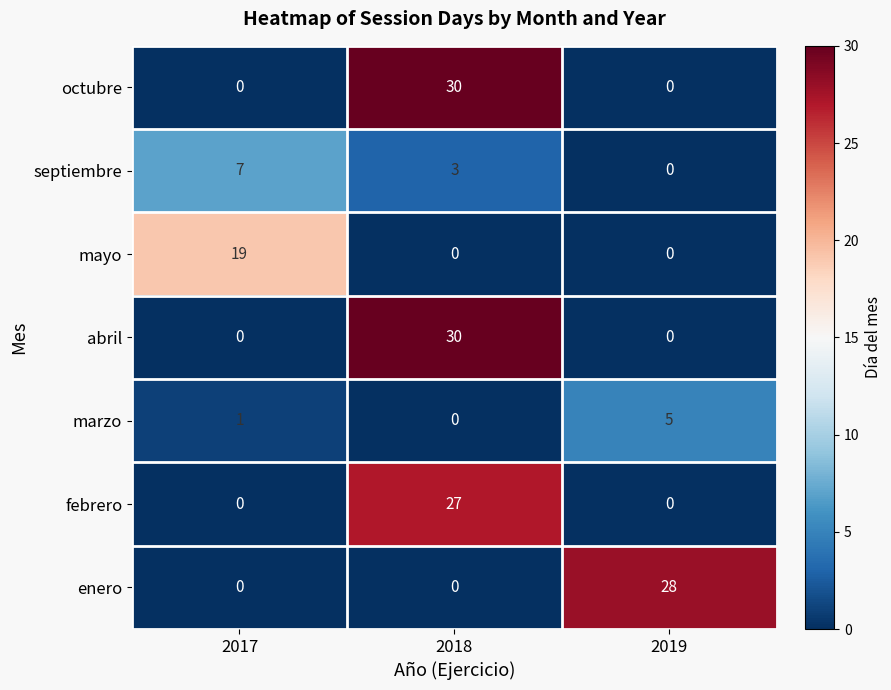

At which category is the sum across all series the highest?

2018